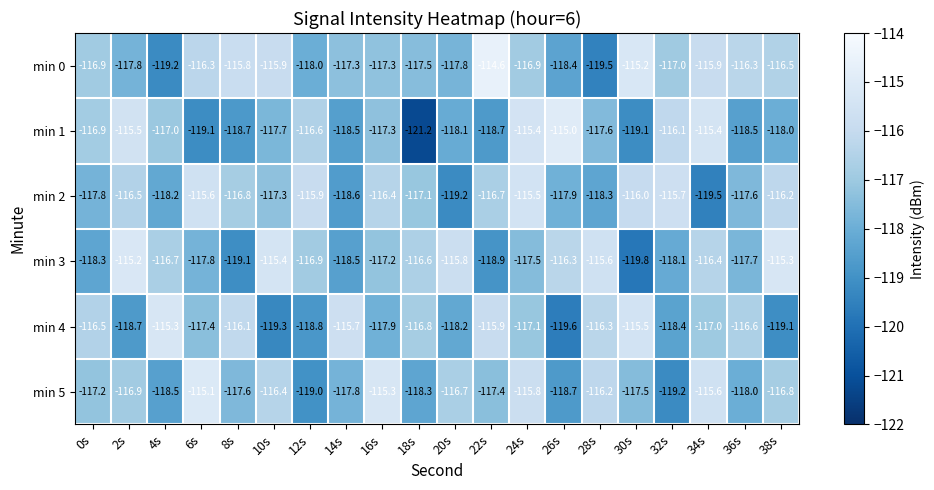

Which series has the largest total across all categories?

min 0